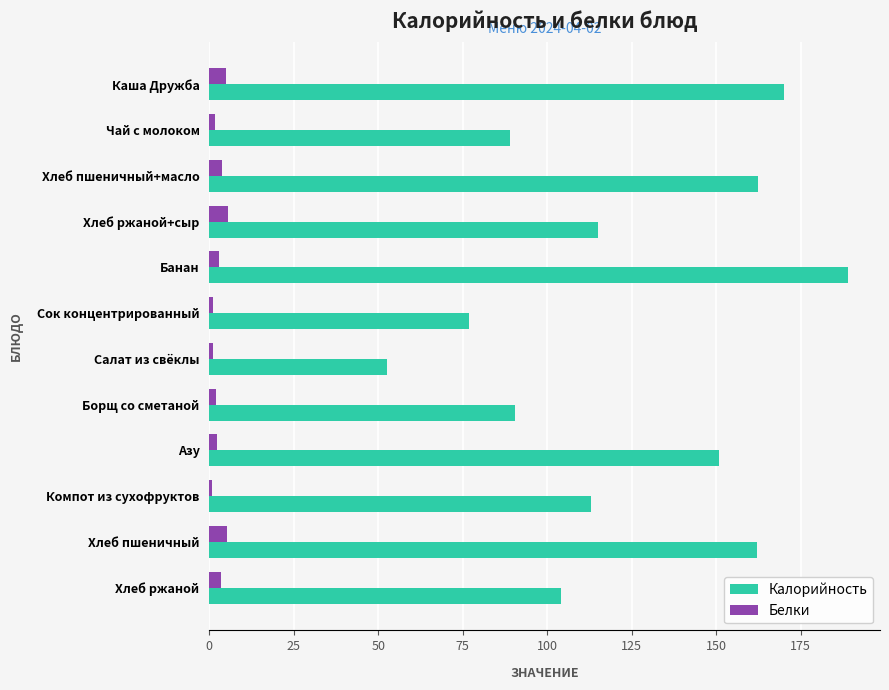

Which category has the highest value in the Калорийность series?

Банан